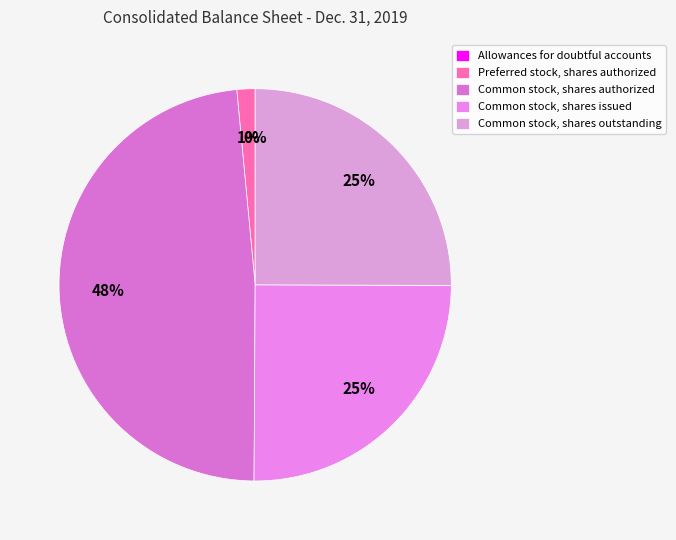

To the nearest percent, what is the difference between the Preferred stock, shares authorized and Common stock, shares authorized slice percentages?

47%